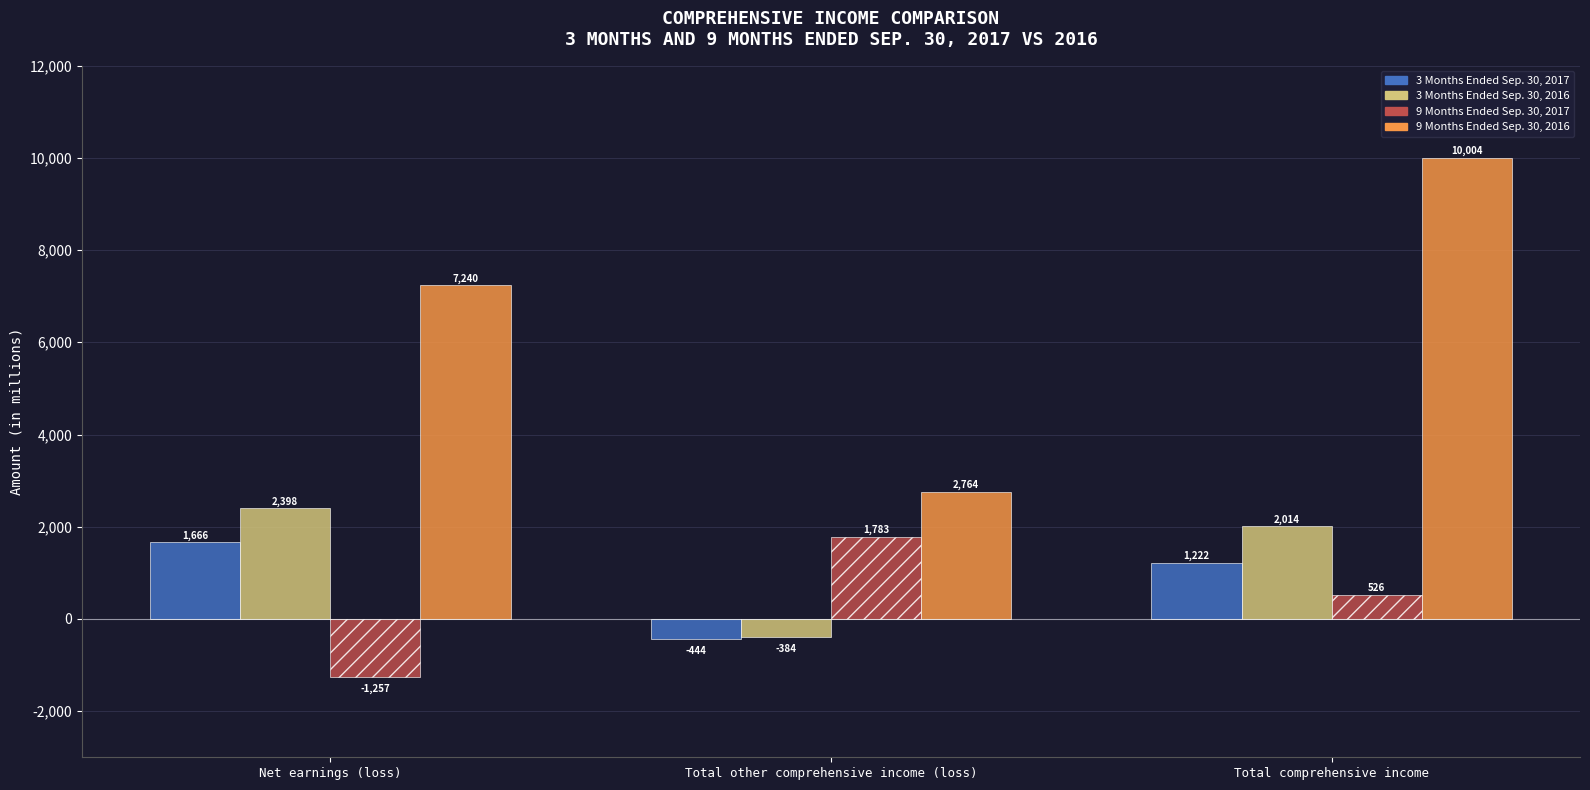

What is the difference between the maximum and minimum values in the 3 Months Ended Sep. 30, 2016 series?

2782